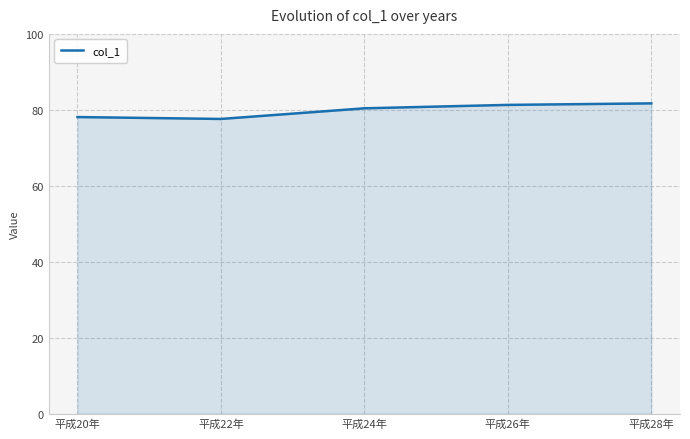

Which has a higher value, 平成26年 or 平成20年?

平成26年